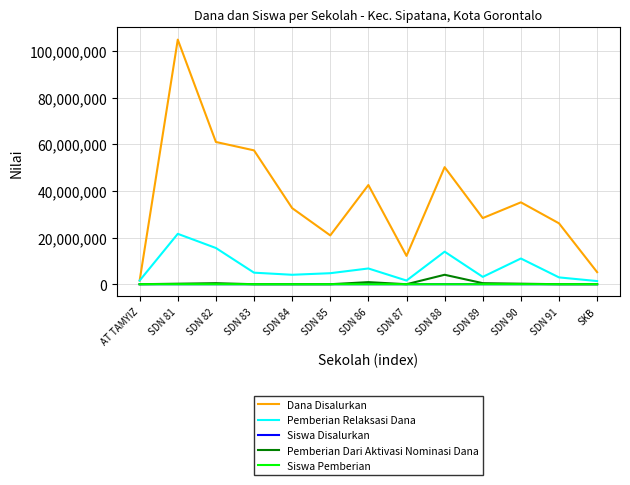

The value of Pemberian Dari Aktivasi Nominasi Dana at SDN 83 is 0. True or false?

True